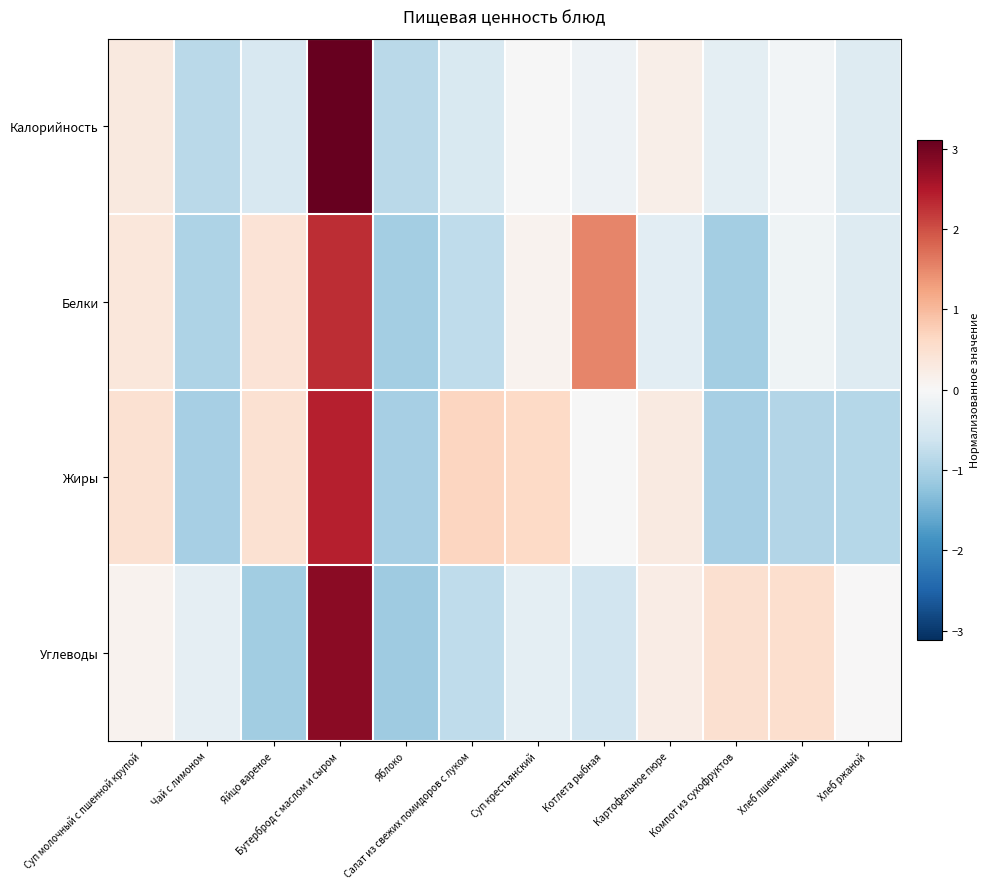

At which category is the sum across all series the highest?

Бутерброд с маслом и сыром